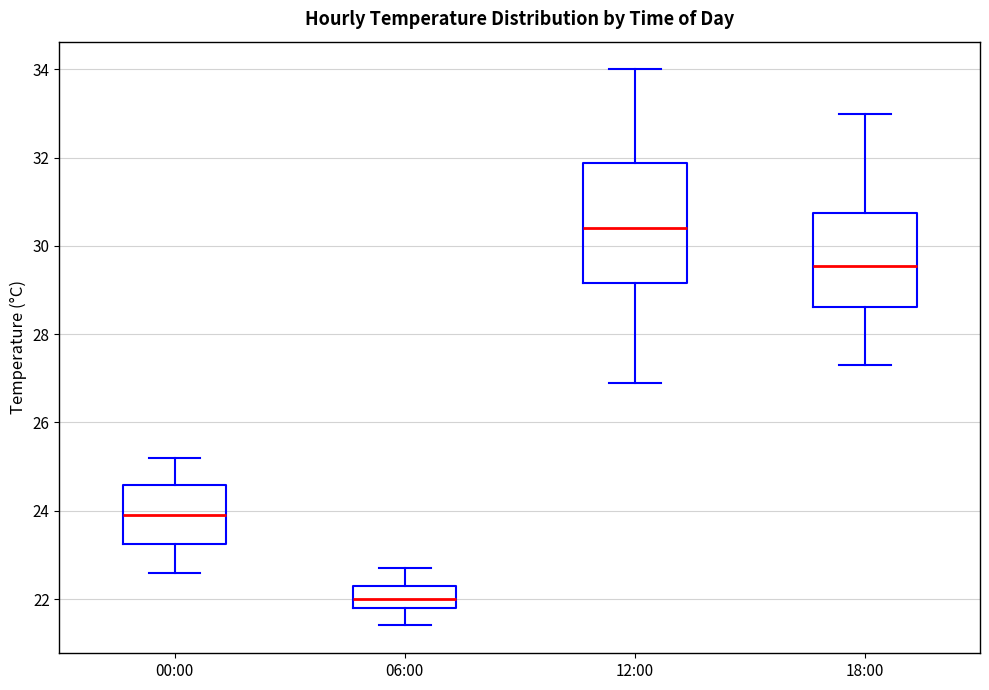

Reading left to right, read every box against the y-axis: the position of its median line, the range the box covers, and the ends of its whiskers. The values are not printed on the chart, so give them approximately, as read against the axis.

00:00: median 24.0, box 23.2 to 24.6, whiskers 22.6 to 25.2
06:00: median 22.0, box 21.8 to 22.4, whiskers 21.4 to 22.8
12:00: median 30.4, box 29.2 to 31.8, whiskers 27.0 to 34.0
18:00: median 29.6, box 28.6 to 30.8, whiskers 27.4 to 33.0